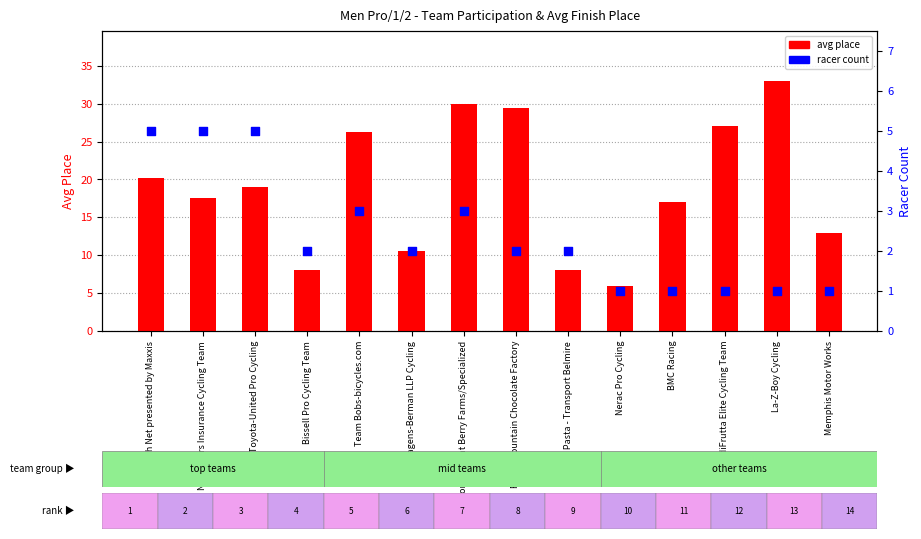

Which series has the largest total across all categories?

avg place